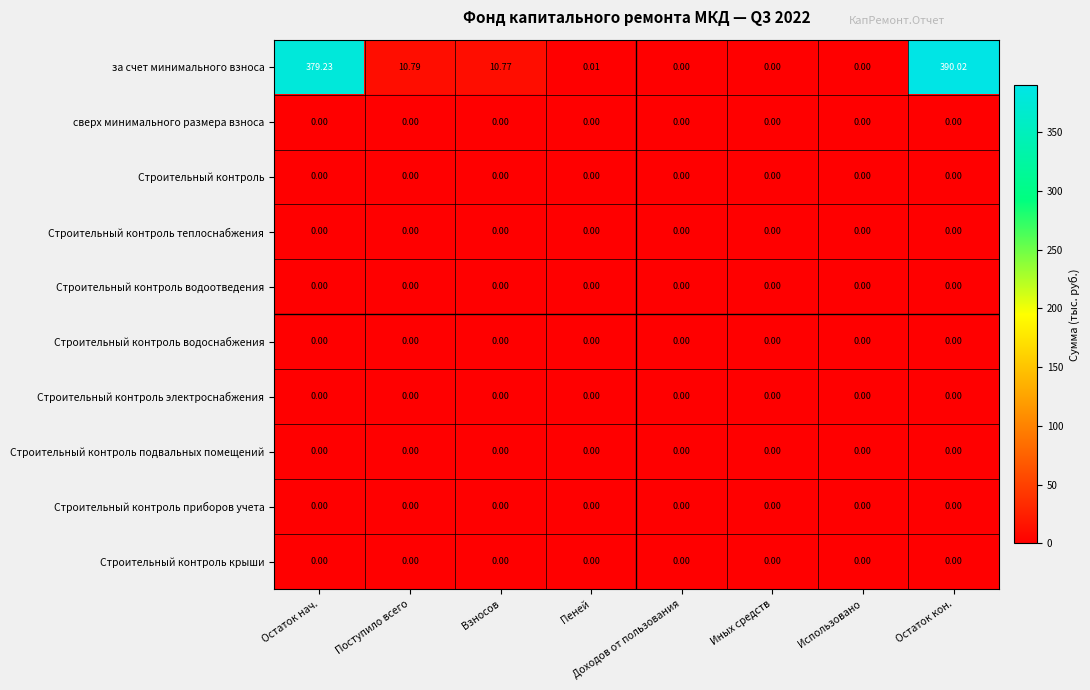

How many categories are shown in the chart?

8